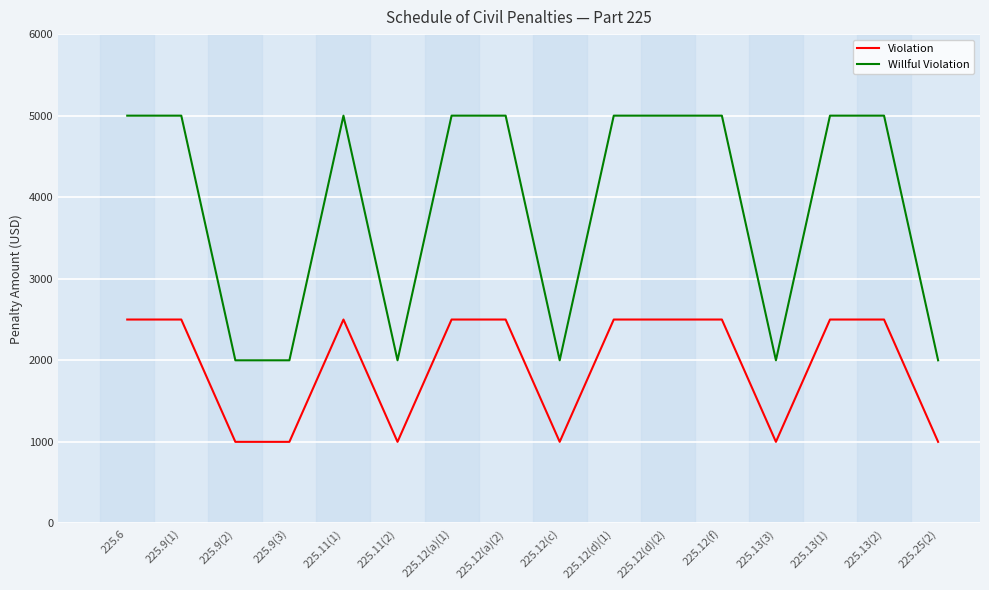

What is the maximum value shown in the chart?

5000